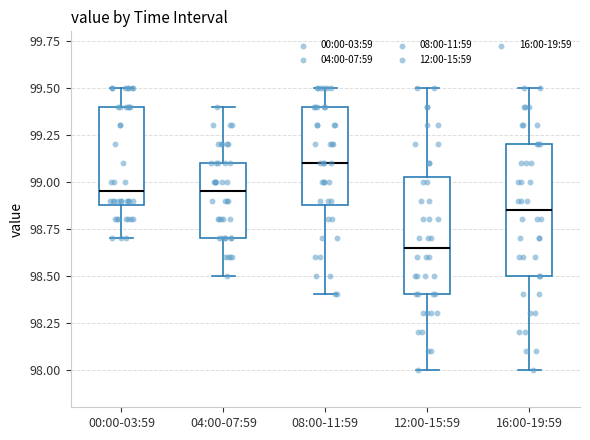

Reading left to right, read every box against the y-axis: the position of its median line, the range the box covers, and the ends of its whiskers. The values are not printed on the chart, so give them approximately, as read against the axis.

00:00-03:59: median 98.95, box 98.90 to 99.40, whiskers 98.70 to 99.50
04:00-07:59: median 98.95, box 98.70 to 99.10, whiskers 98.50 to 99.40
08:00-11:59: median 99.10, box 98.90 to 99.40, whiskers 98.40 to 99.50
12:00-15:59: median 98.65, box 98.40 to 99.05, whiskers 98.00 to 99.50
16:00-19:59: median 98.85, box 98.50 to 99.20, whiskers 98.00 to 99.50